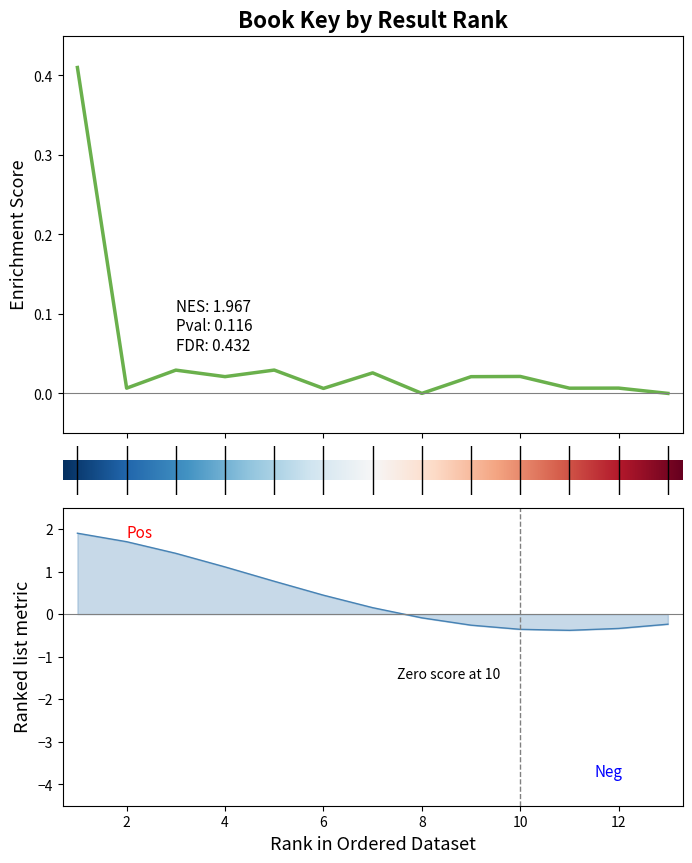

The value at 3 is 0.0. True or false?

True